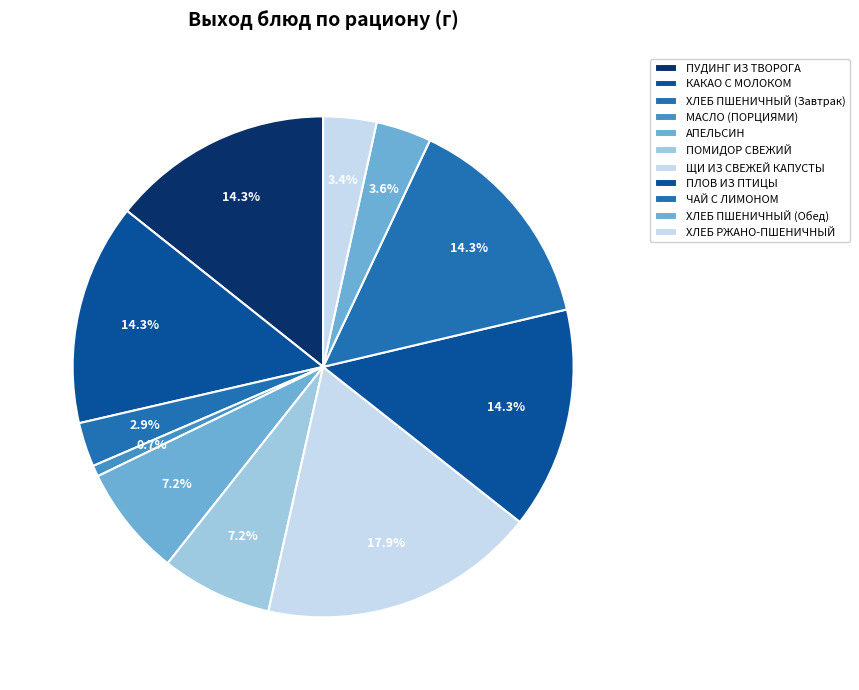

Does КАКАО С МОЛОКОМ account for over 50% of the chart?

No